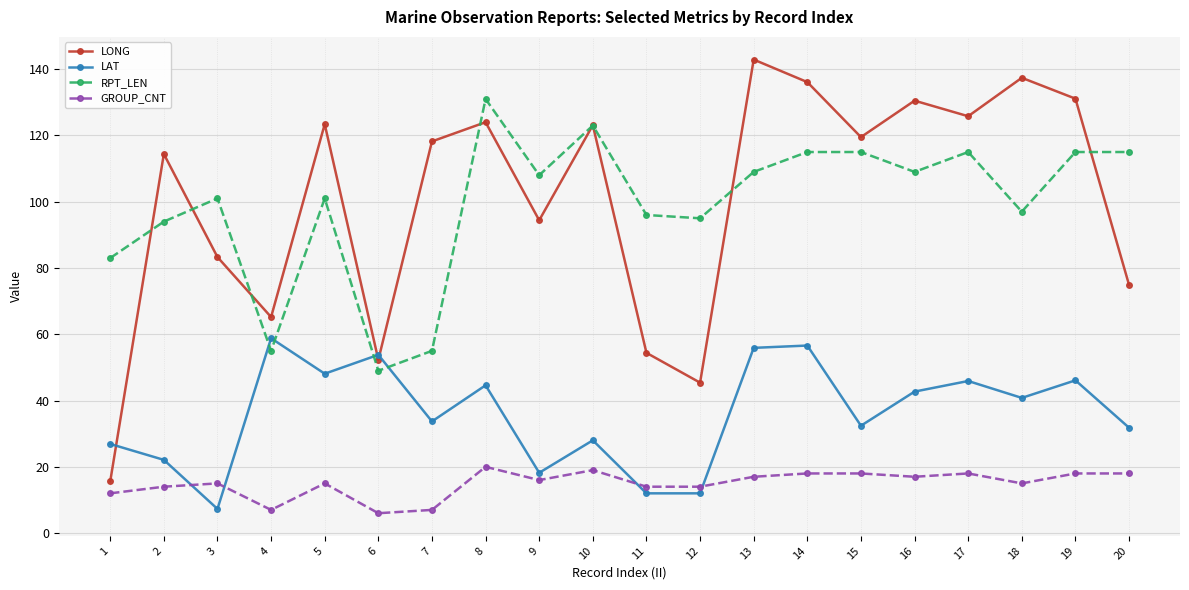

True or false: LONG has more than 0 points higher than both neighbors.

True